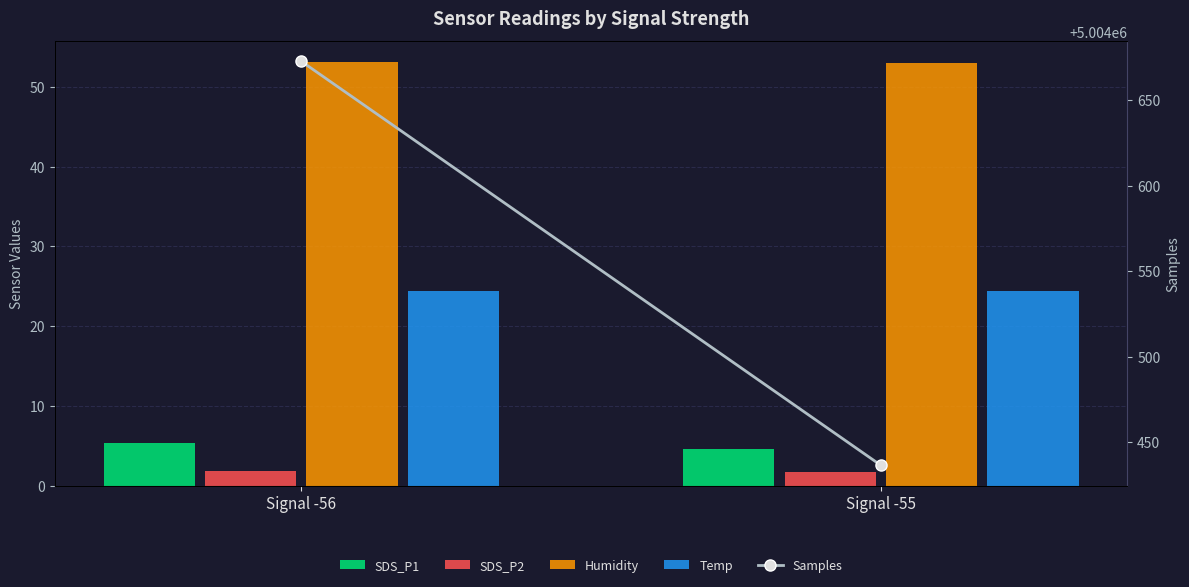

What is the spread (max minus min) of values at Signal -55?

5004434.7